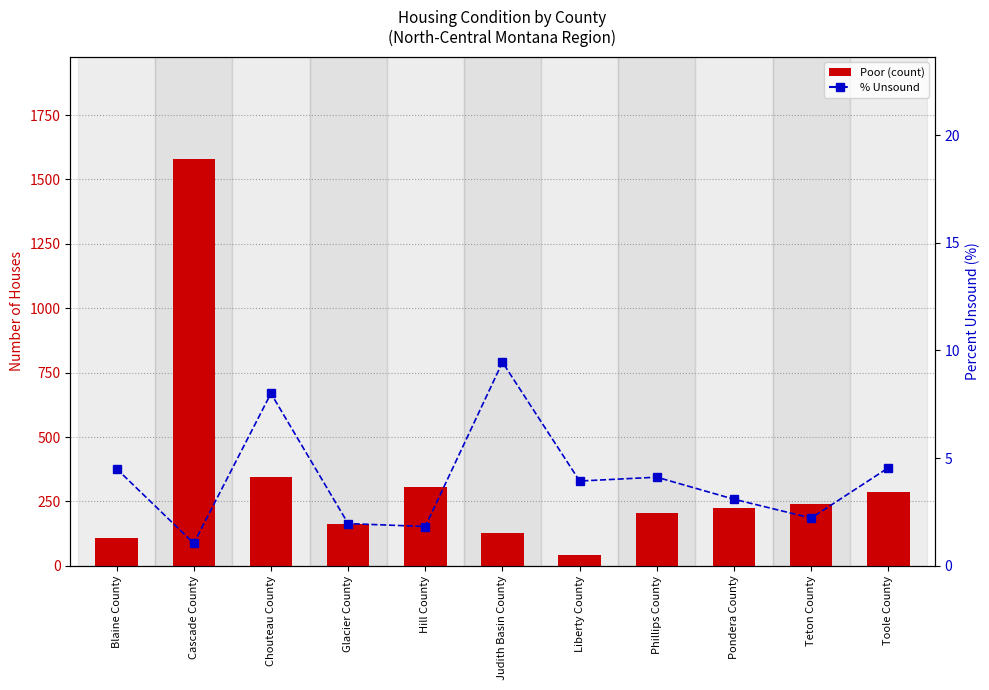

The % Unsound series shows 1.8 at Hill County. True or false?

True